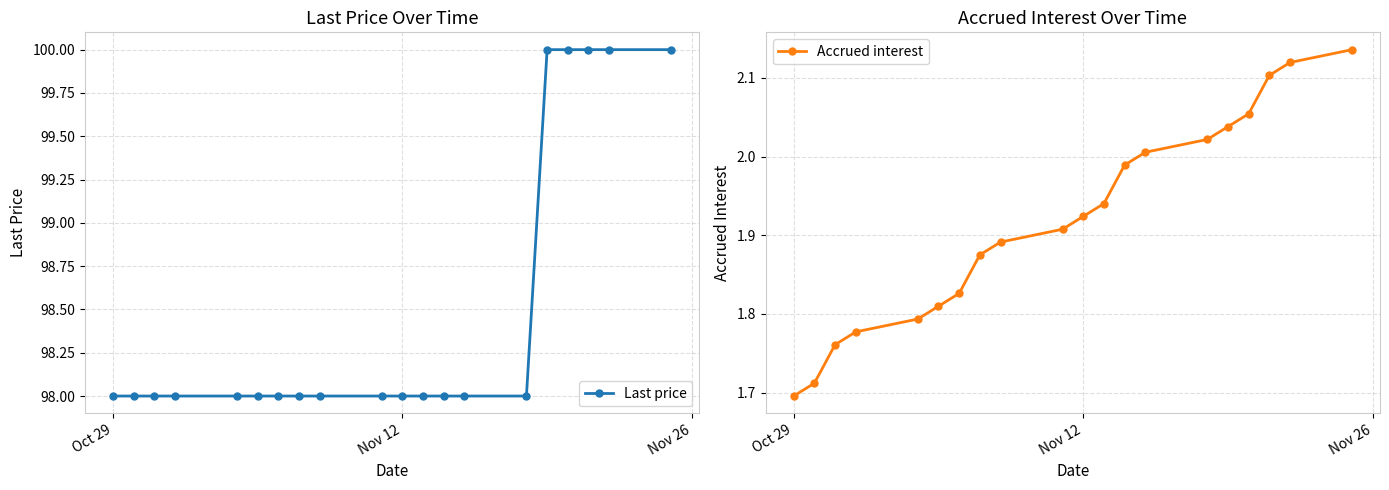

How many data points in Last price are above 98?

5